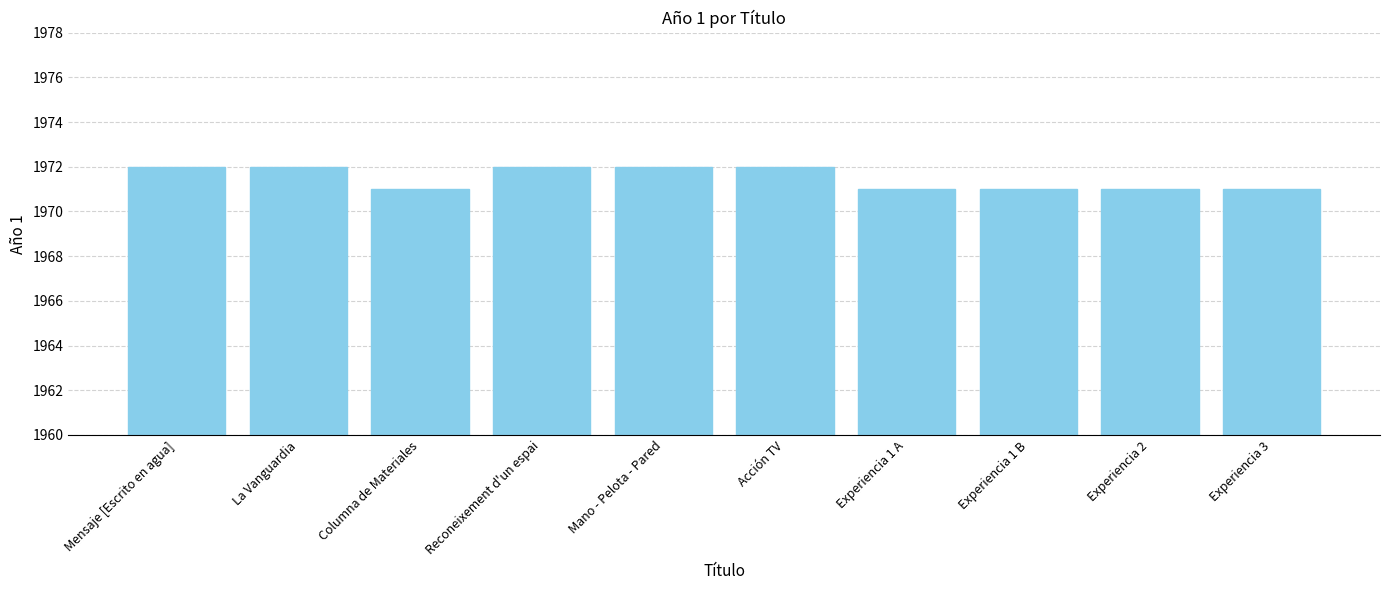

What is the value of the 9th bar from the left?

1971